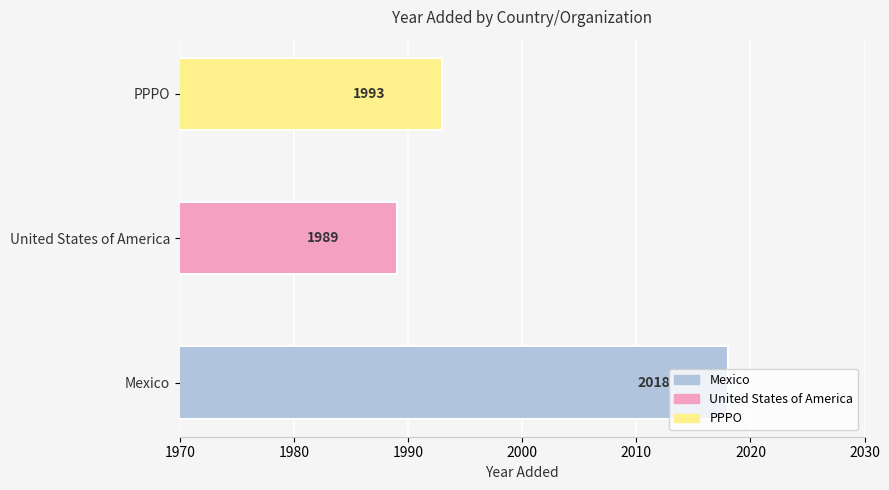

Where is the data nearest to the value 2003?

PPPO